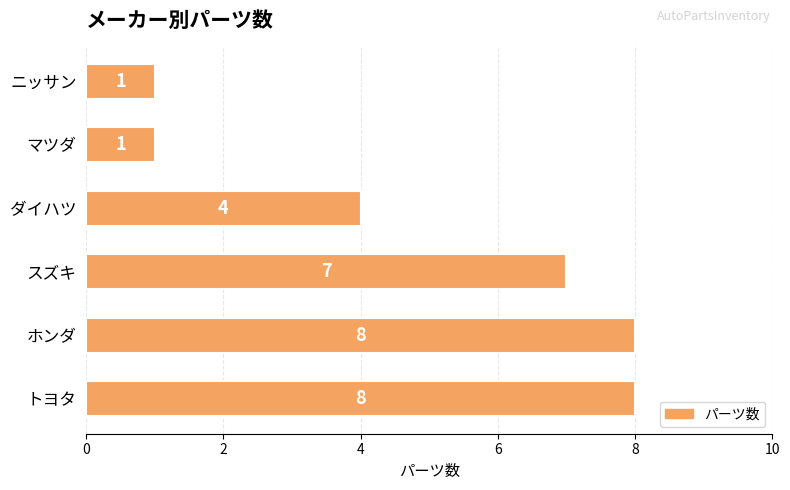

What is the change in value from ホンダ to マツダ?

-7